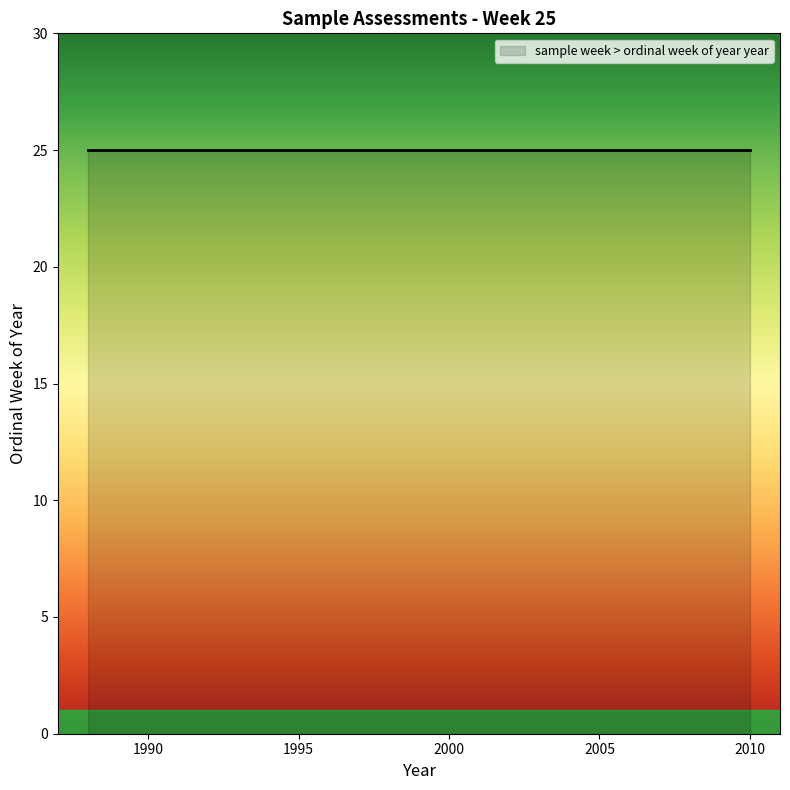

List the labels in order of value, largest first.

25, 25, 25, 25, 25, 25, 25, 25, 25, 25